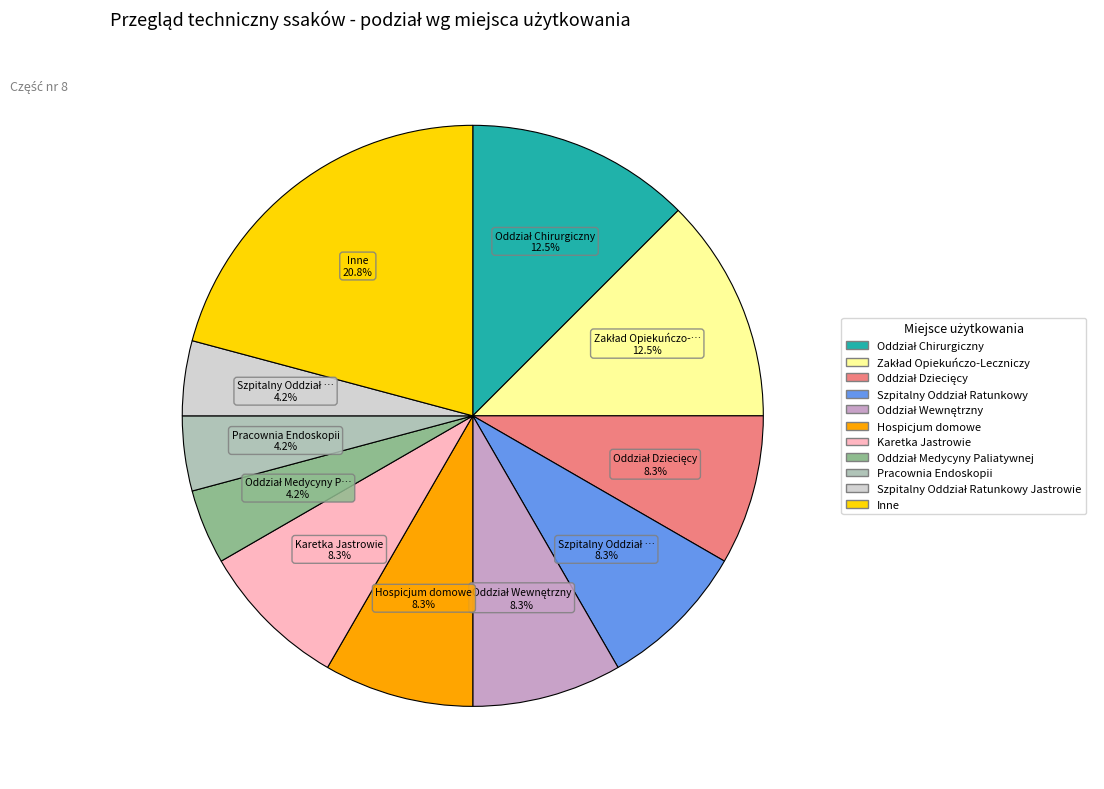

Is there a majority slice in this chart?

No